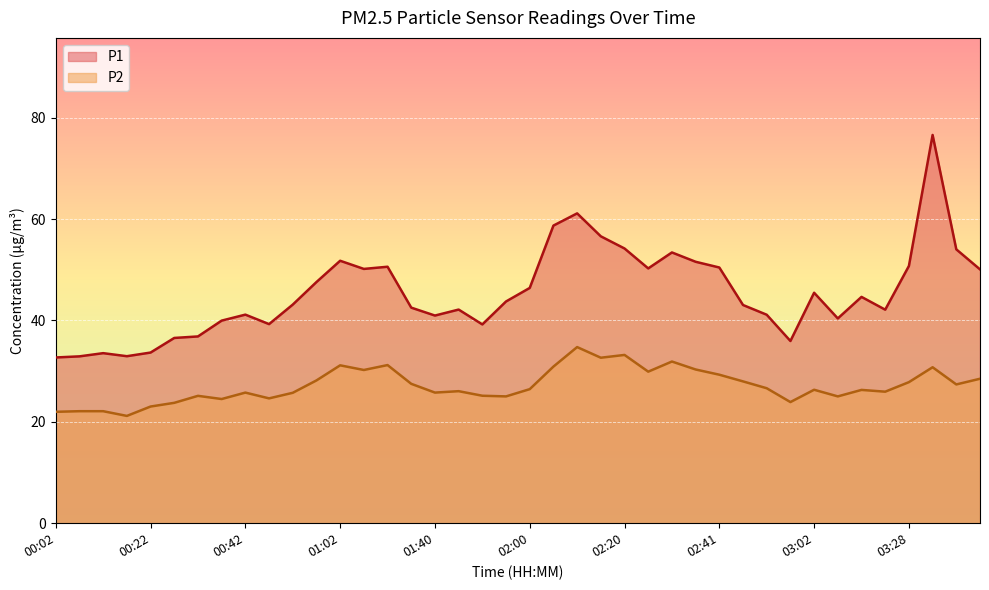

How many interior local valleys does the P2 series have?

12